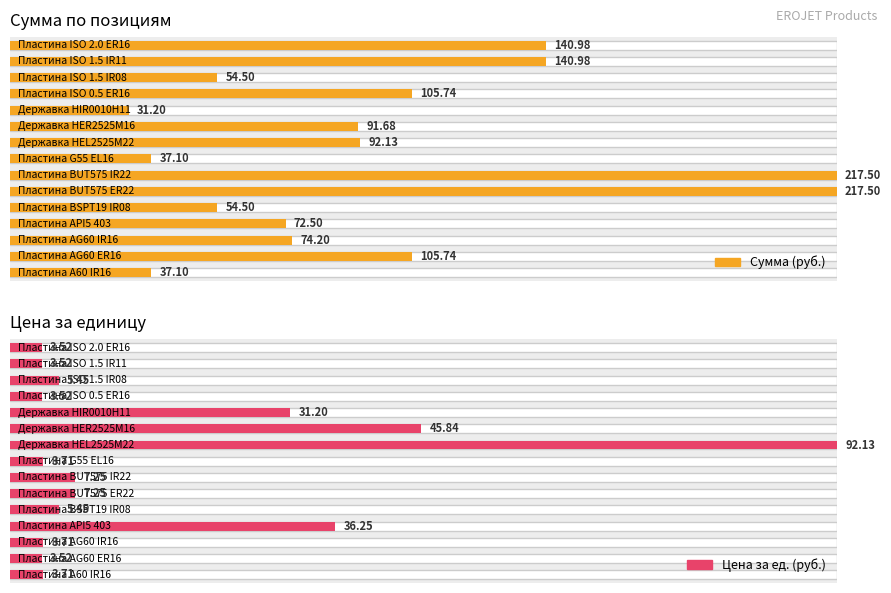

Count the number of categories in the chart.

15